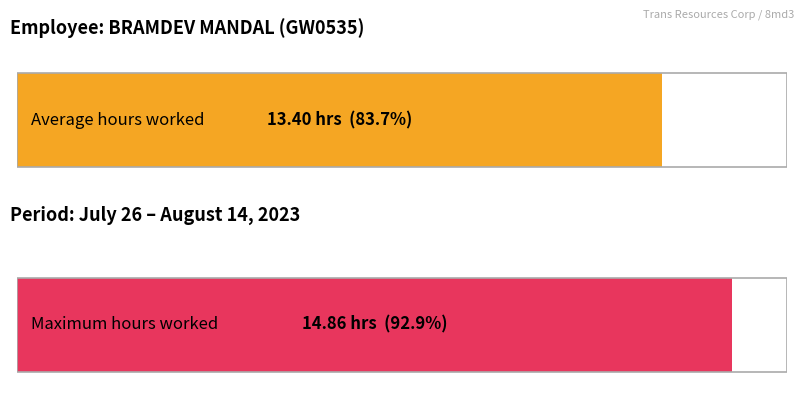

Does the chart contain any negative values?

No